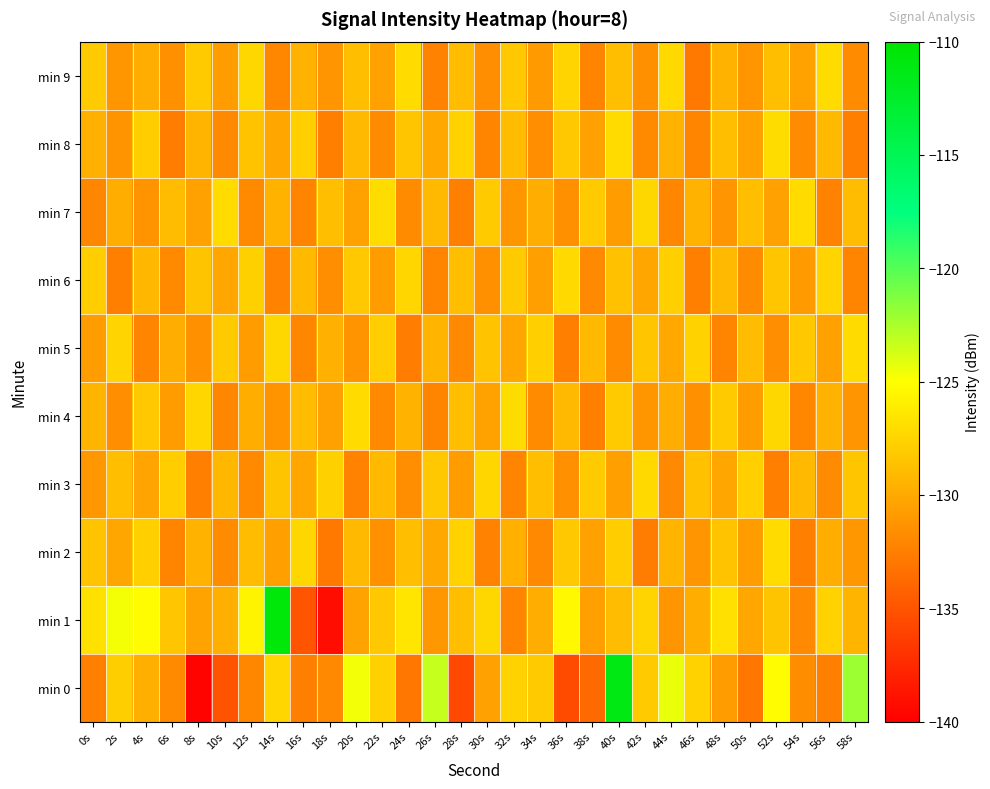

Which series has the widest spread of values?

min 0